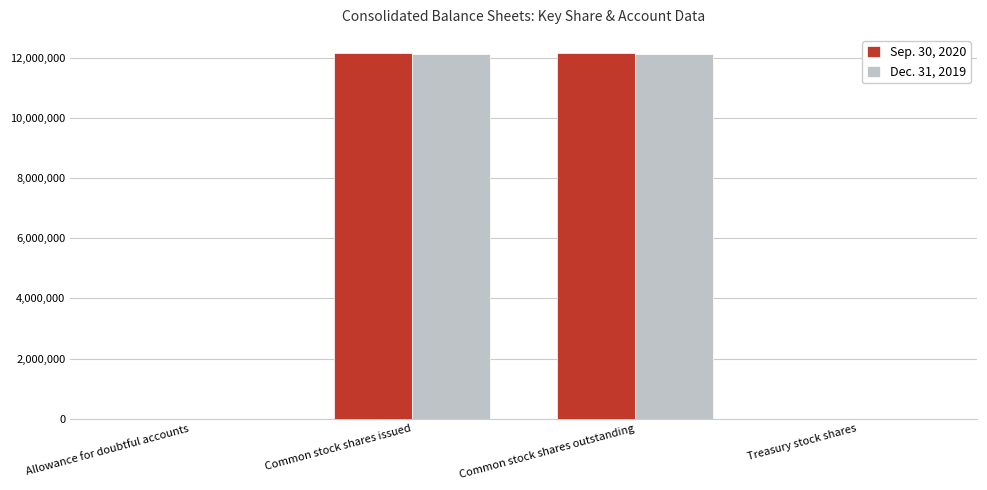

Where does the Sep. 30, 2020 series first go above 12144721?

Common stock shares issued